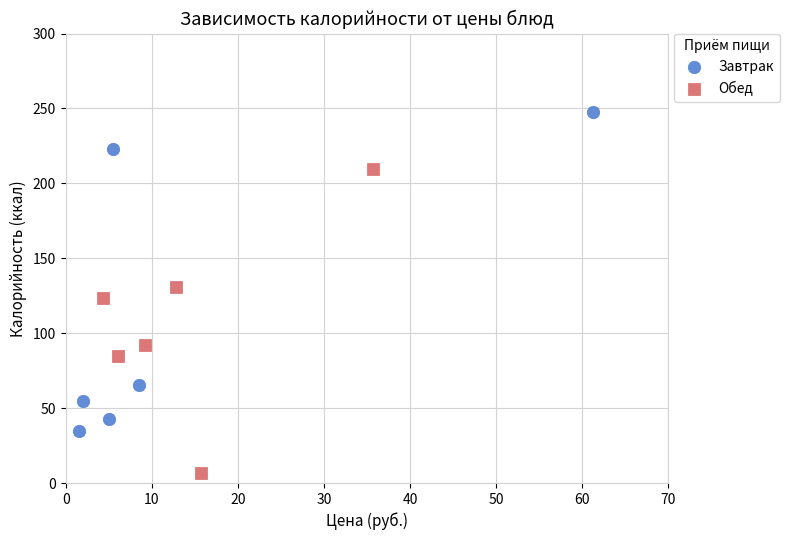

Which series reaches the minimum Y coordinate?

Обед